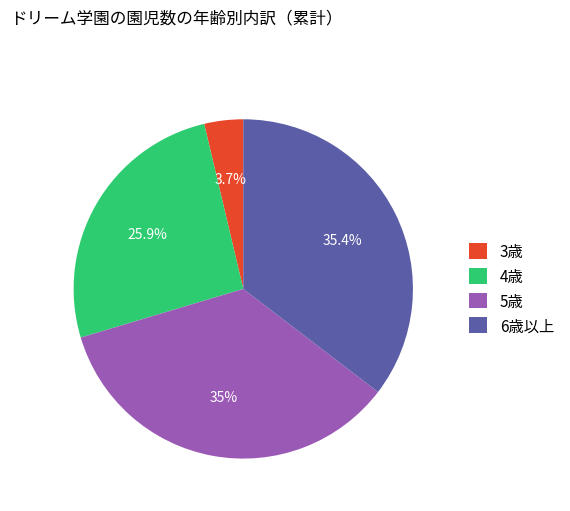

Is there a majority slice in this chart?

No